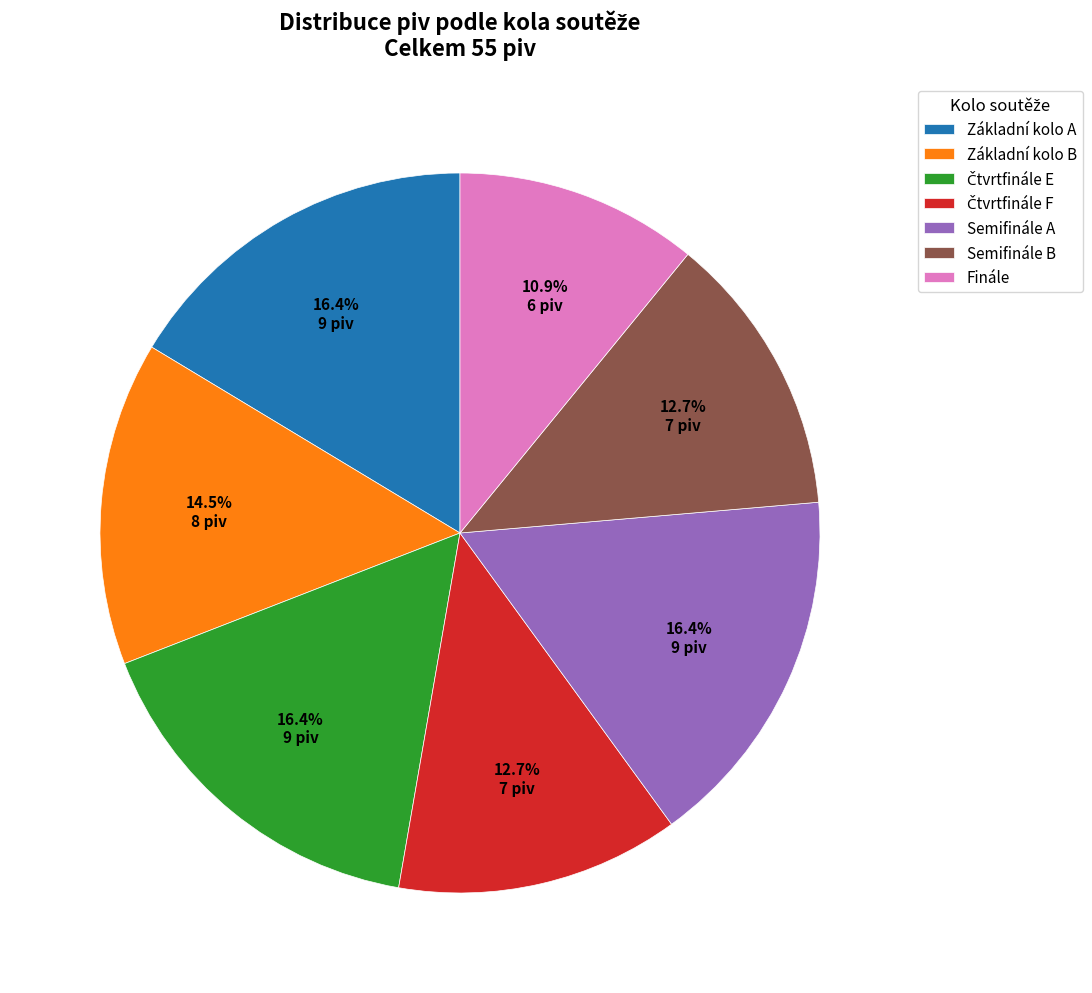

To the nearest percent, what percentage of the pie is Semifinále B?

13%